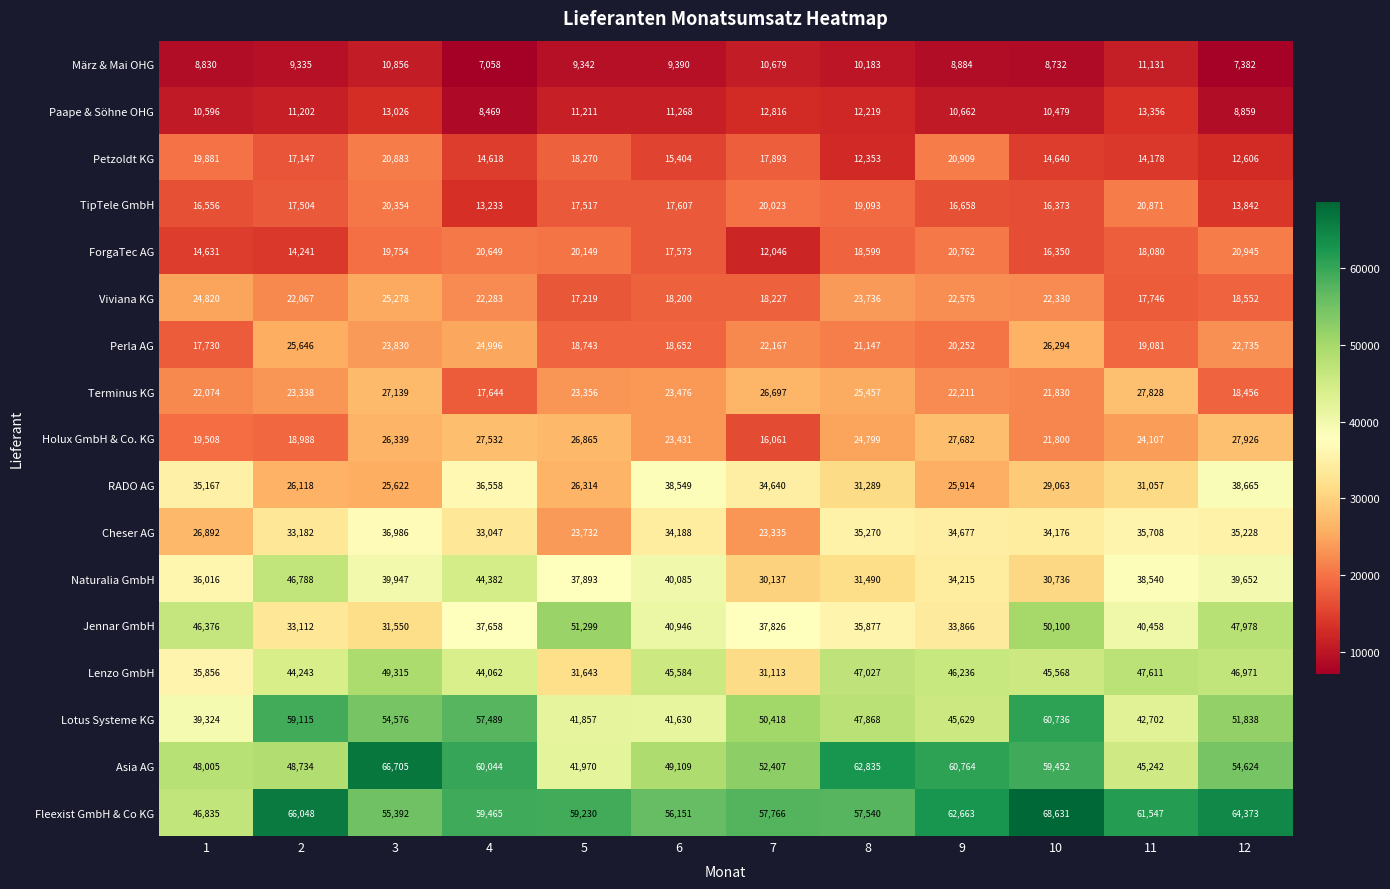

The value of Terminus KG at 12 is 18456. True or false?

True